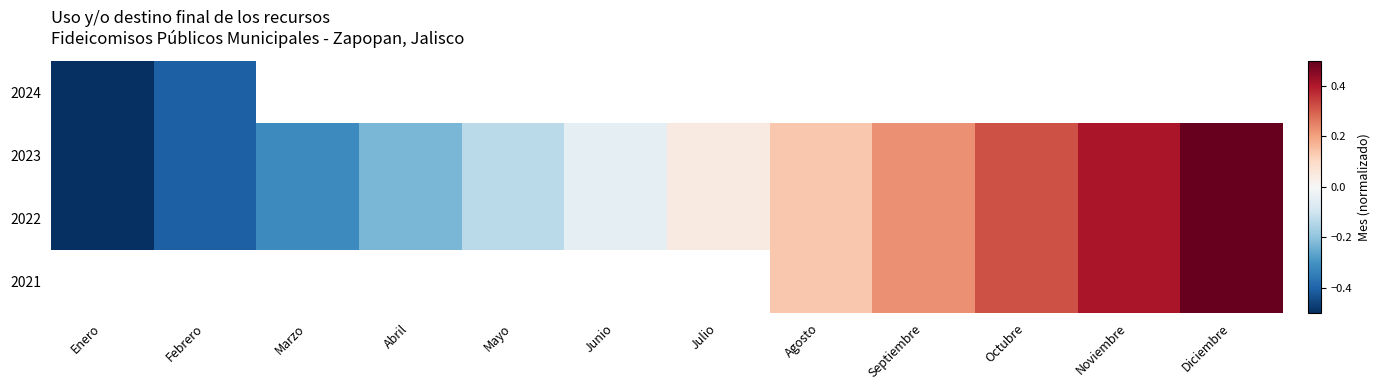

Which category has the highest value in the 2023 series?

Diciembre